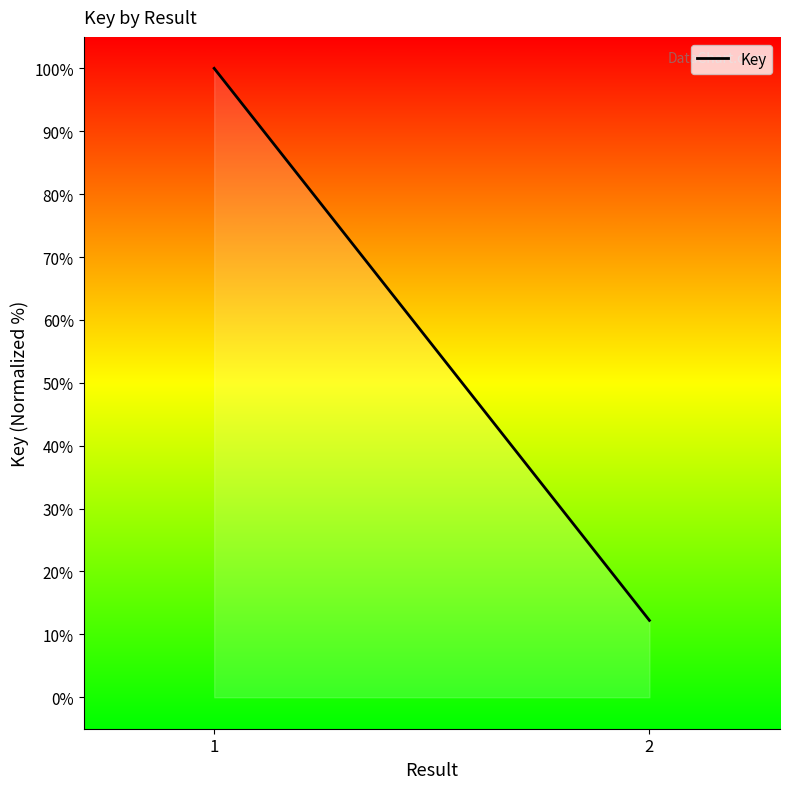

Between 1 and 2, which is larger?

1